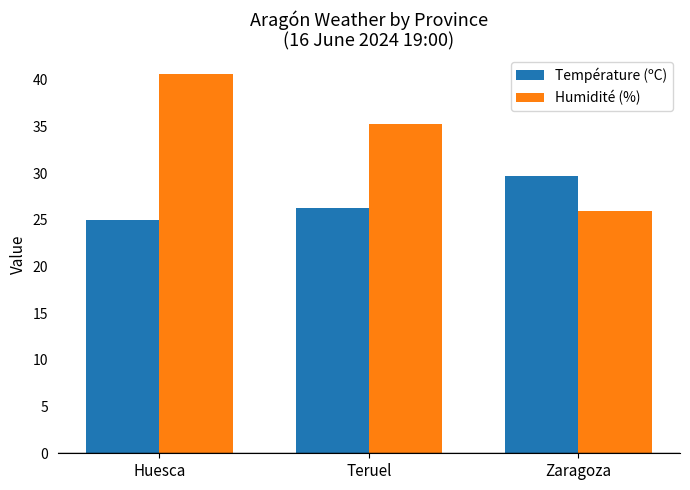

What is the label of the 1st bar from the left?

Huesca